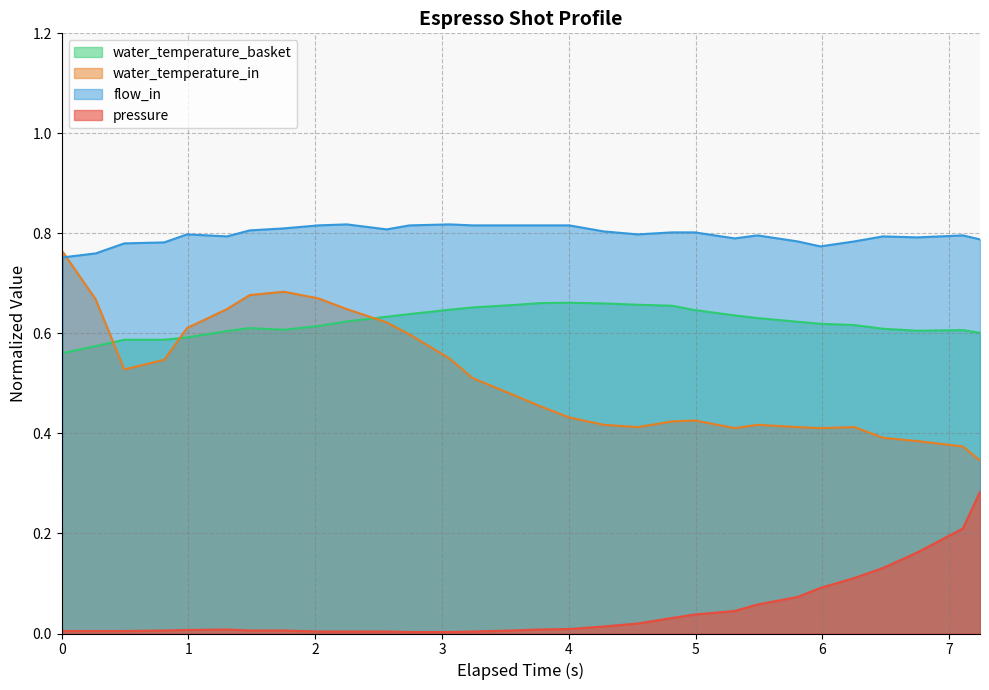

At how many categories does at least one series exceed 0?

31